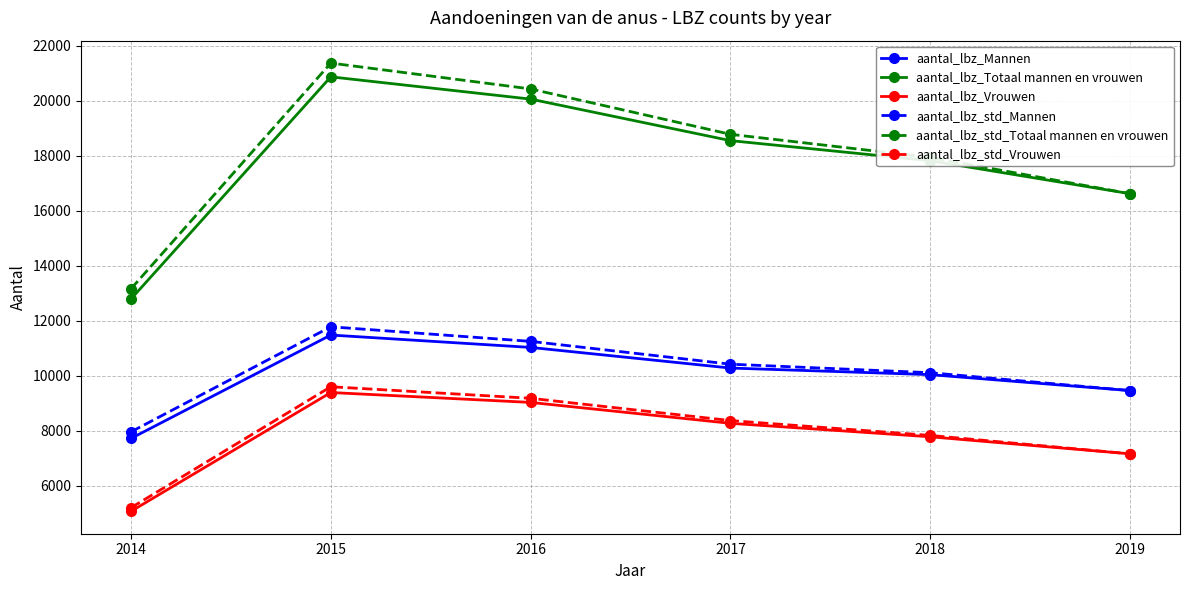

True or false: aantal_lbz_std_Totaal mannen en vrouwen has more than 0 points higher than both neighbors.

True